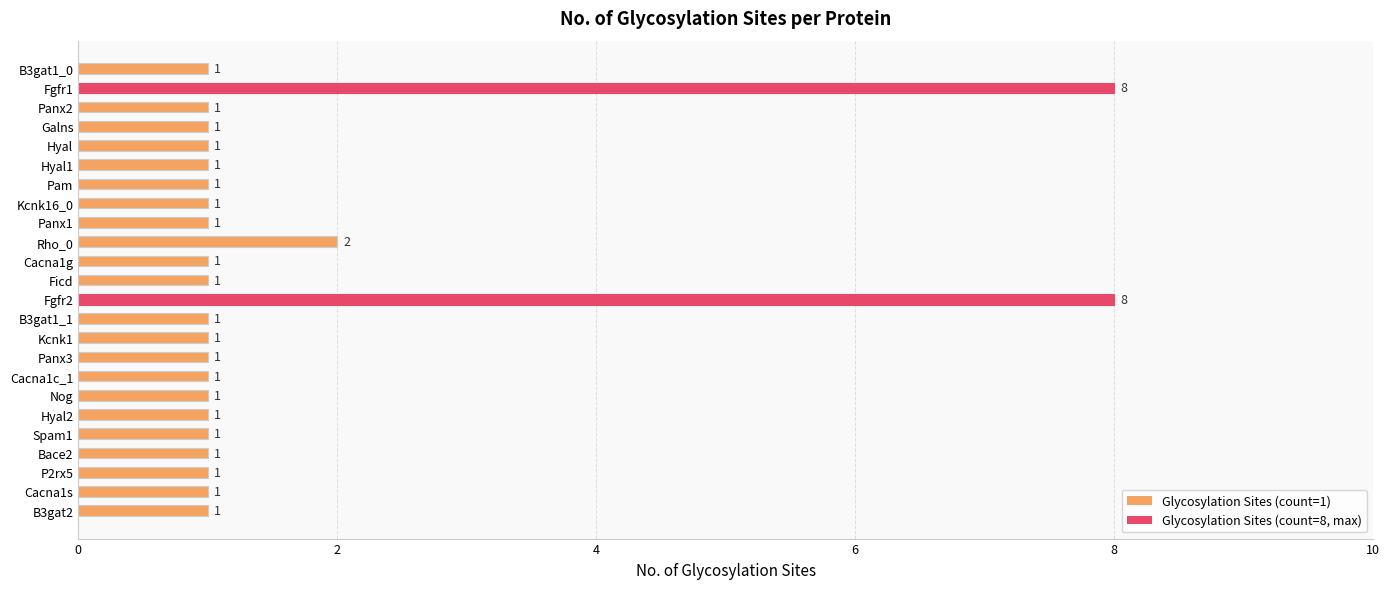

Where is the data nearest to the value 4?

Rho_0